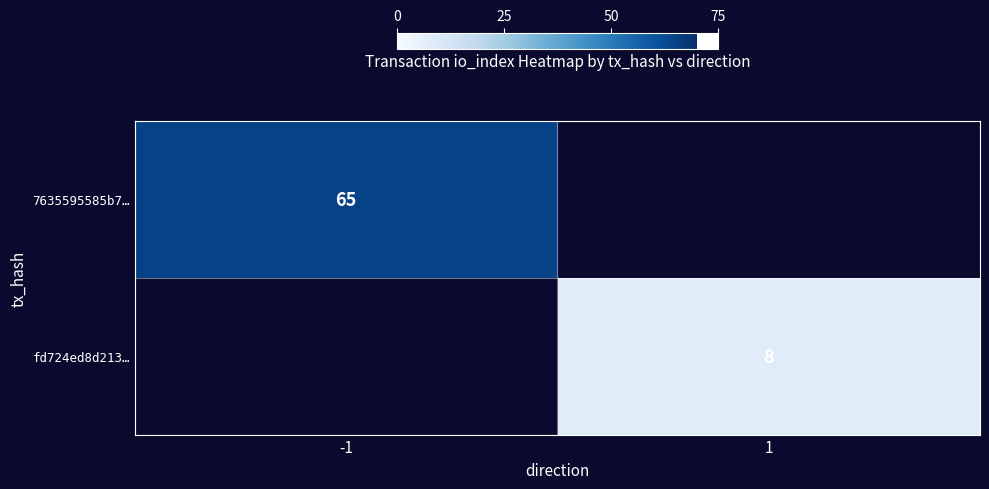

The fd724ed8d213… series shows 4 at 1. True or false?

False